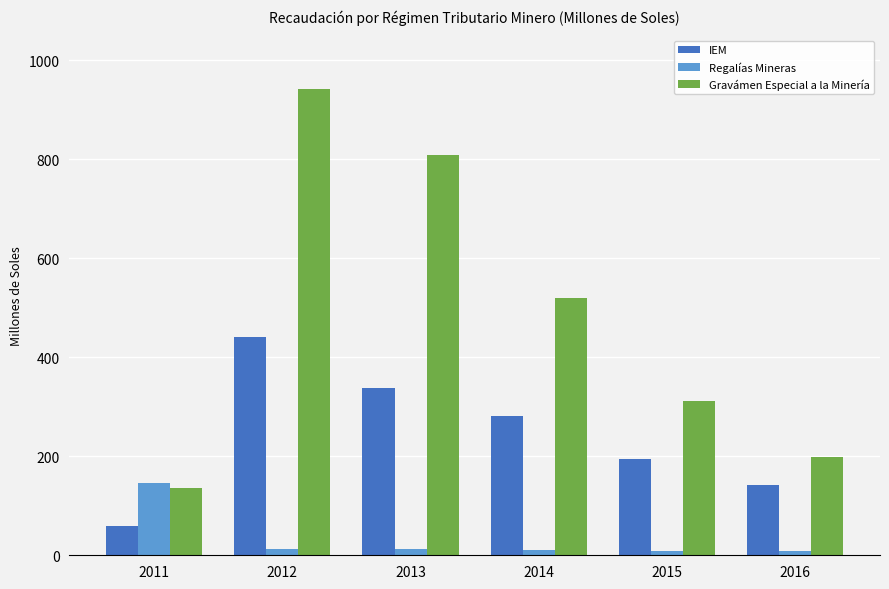

At which label is Gravámen Especial a la Minería closest to 538?

2014